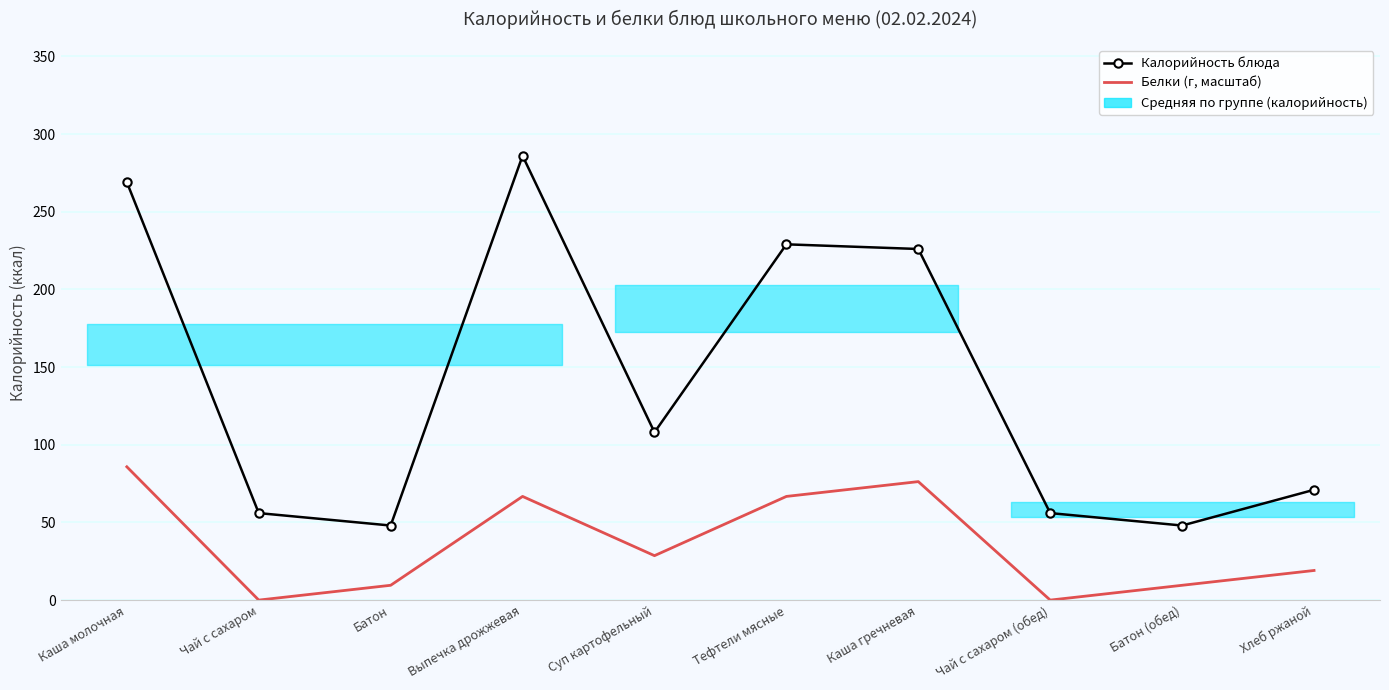

How many positive values does the Белки (г, масштаб) series have?

8